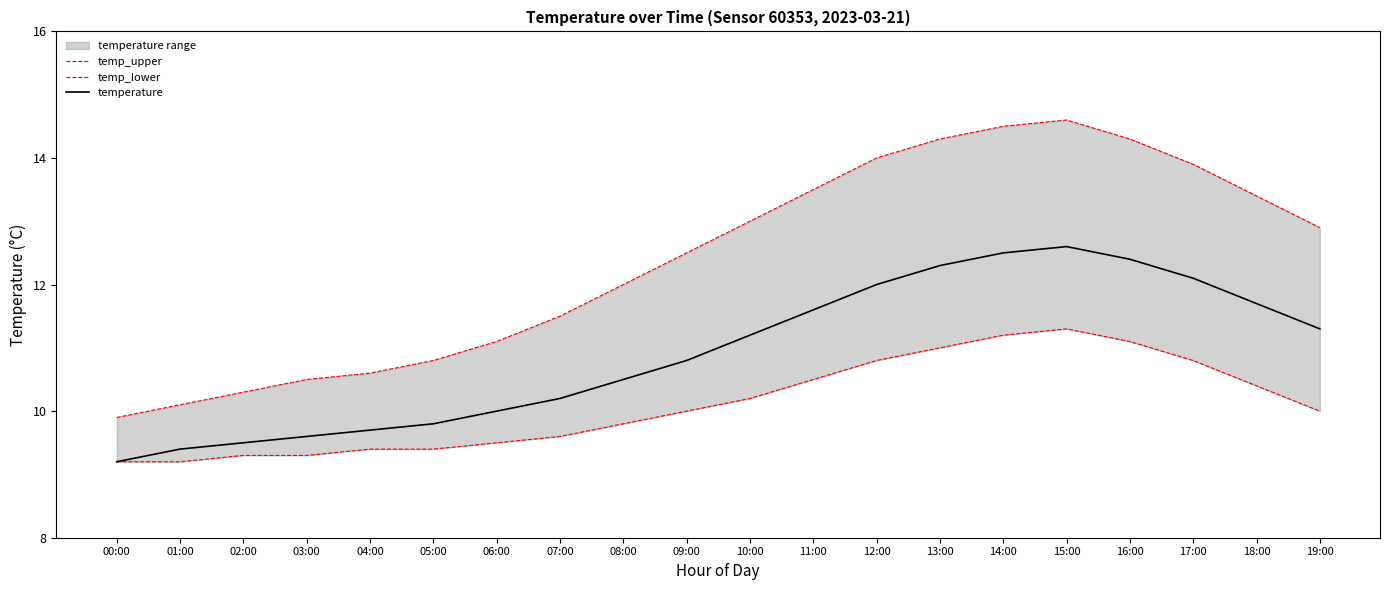

List the series in order of their peak value, highest first.

temp_upper, temperature, temp_lower